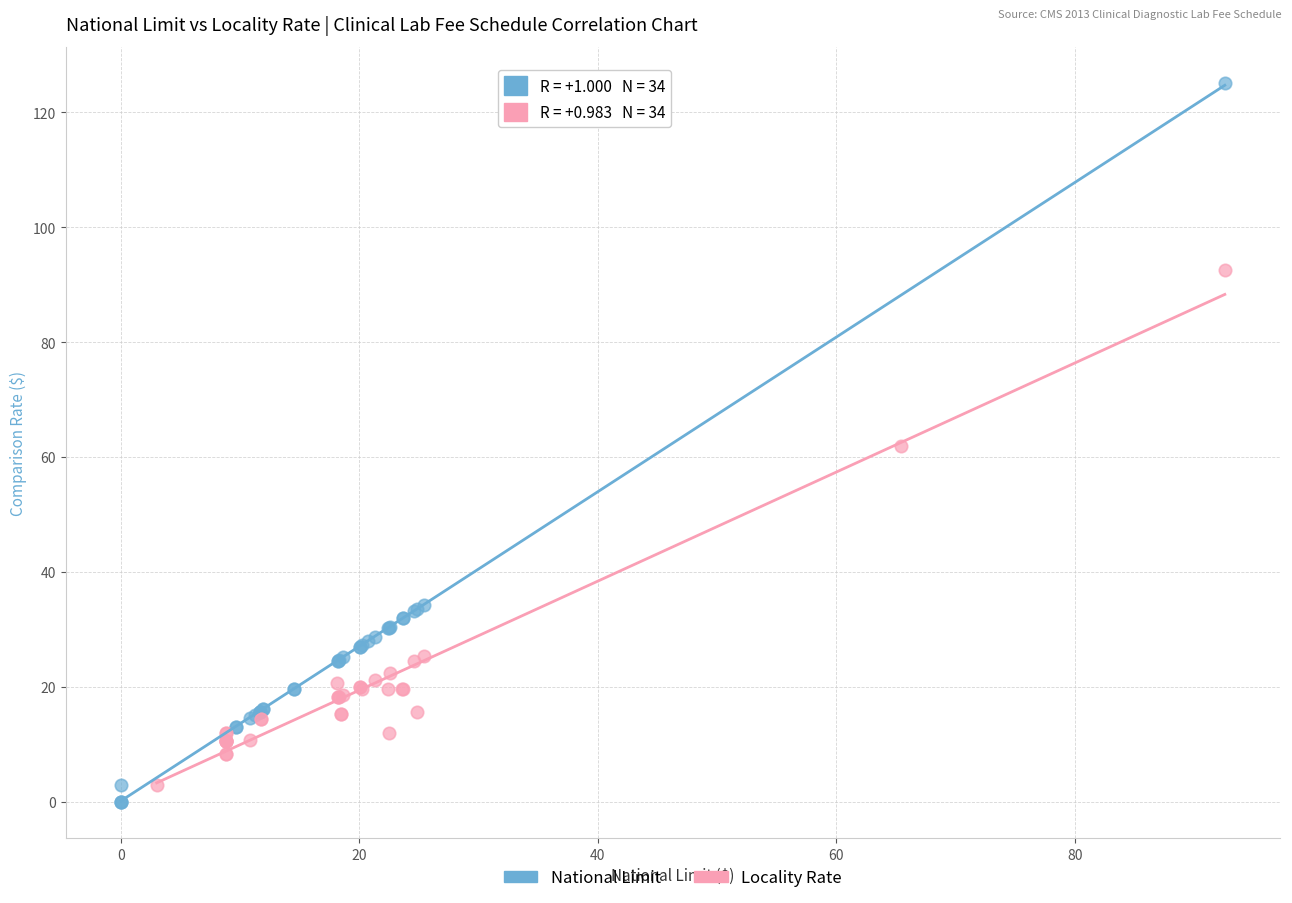

Which series reaches the maximum Y coordinate?

National Limit